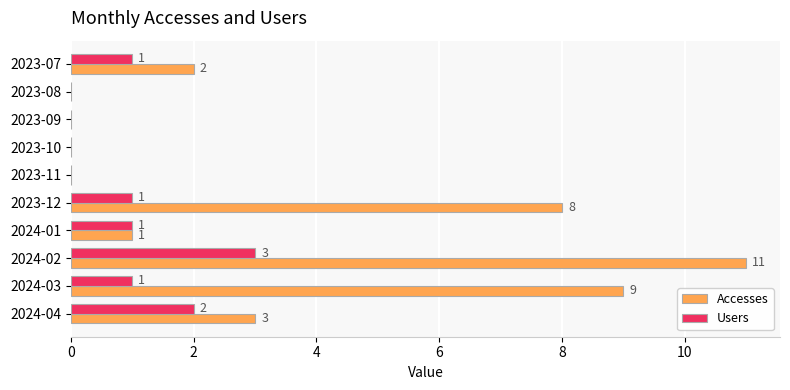

Which series changed the most between 2023-12 and 2024-04?

Accesses